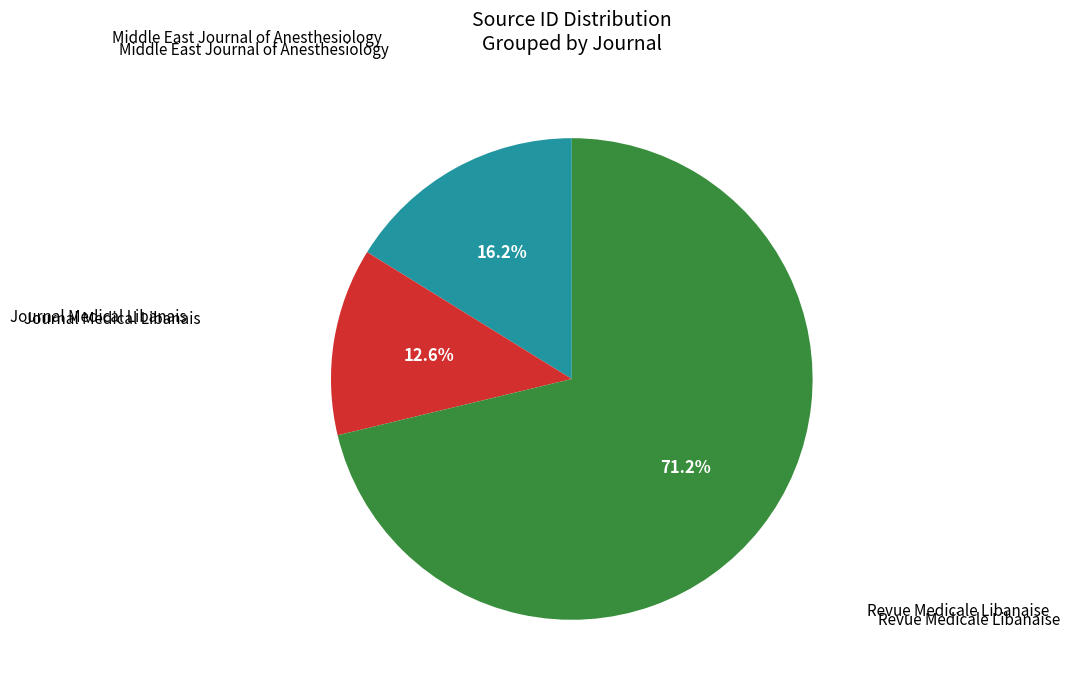

Is there a majority slice in this chart?

Yes